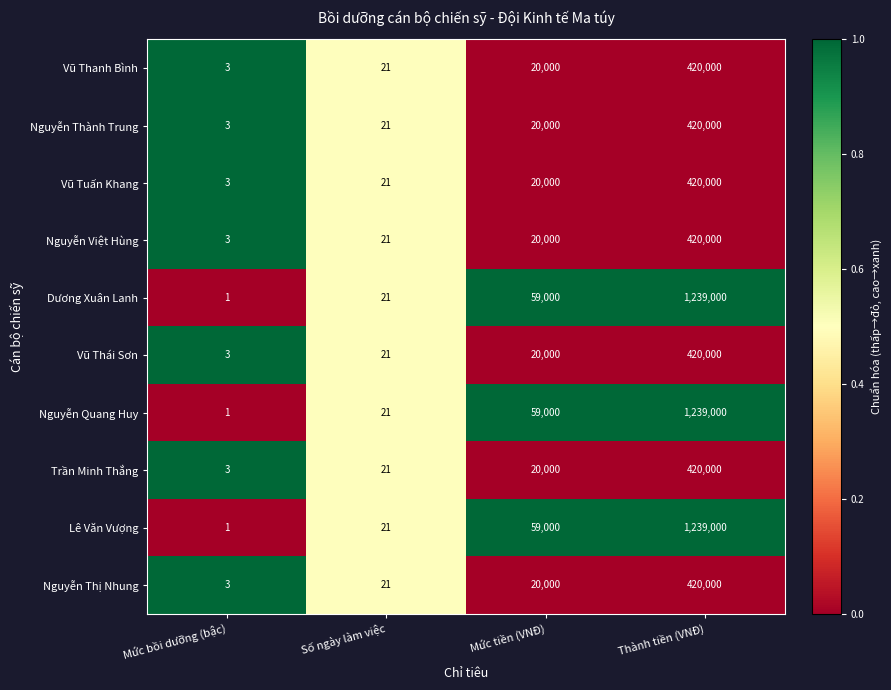

What is the total value across all series at Số ngày làm việc?

210